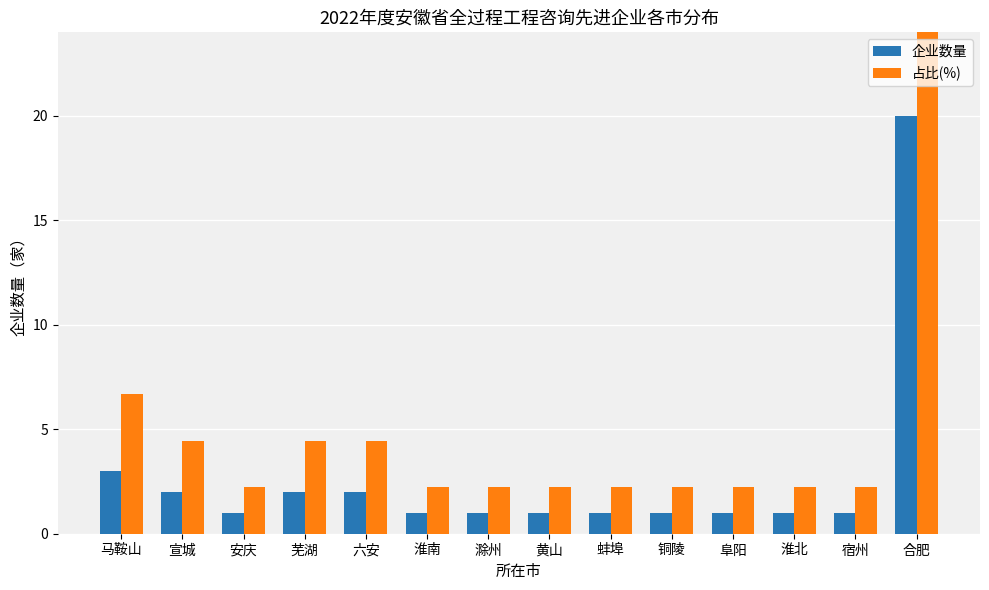

List the series in order of their overall mean, highest first.

占比(%), 企业数量